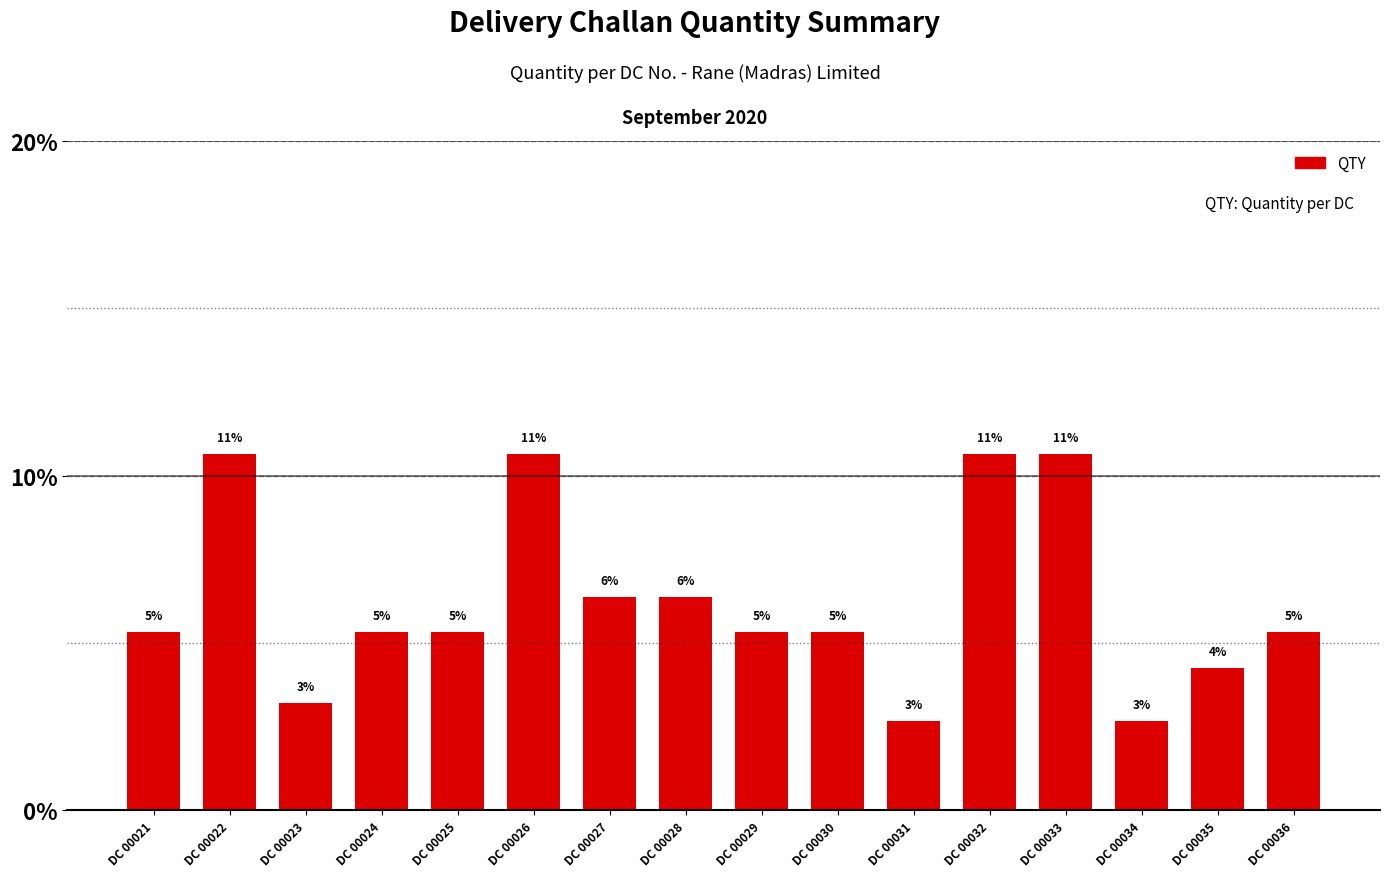

What value does the data have at DC 00028?

6.4